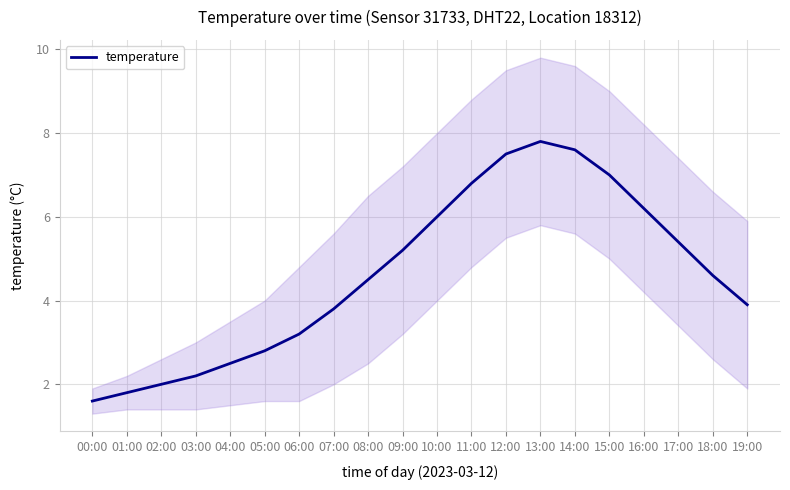

Reading left to right, what are all the values shown in this chart?

1.6	1.8	2.0	2.2	2.5	2.8	3.2	3.8	4.5	5.2	6.0	6.8	7.5	7.8	7.6	7.0	6.2	5.4	4.6	3.9